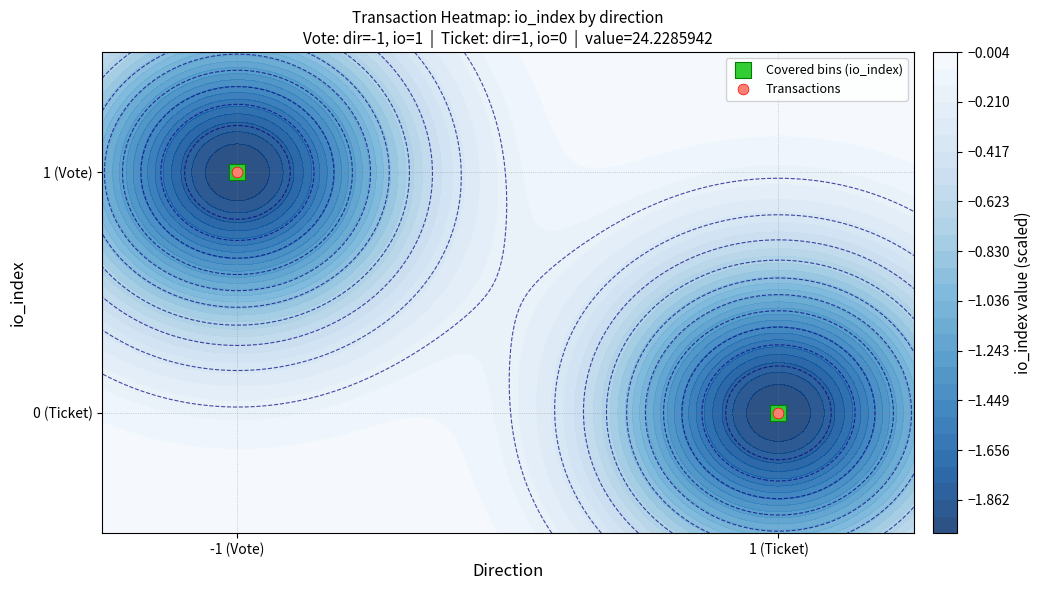

Which series has the largest total across all categories?

Covered bins (io_index)